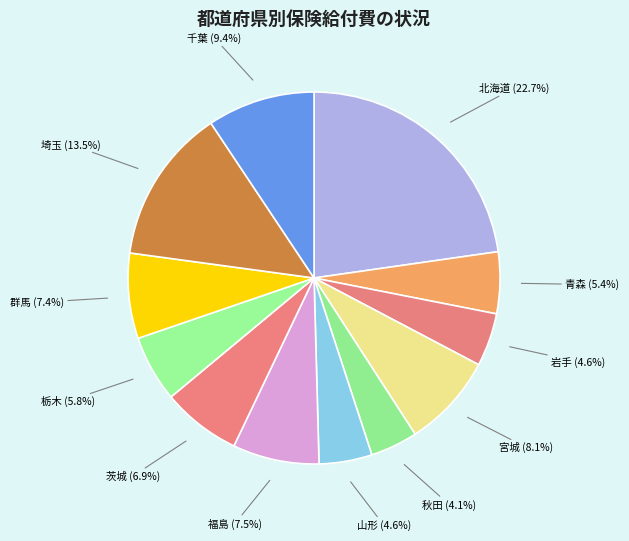

Does 群馬 account for over 50% of the chart?

No